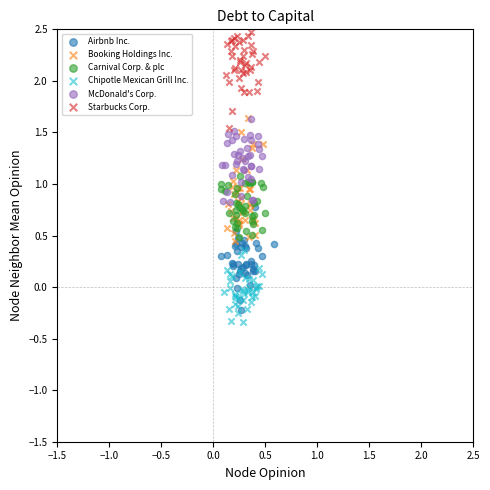

Which series has the largest Y range (max minus min)?

Booking Holdings Inc.